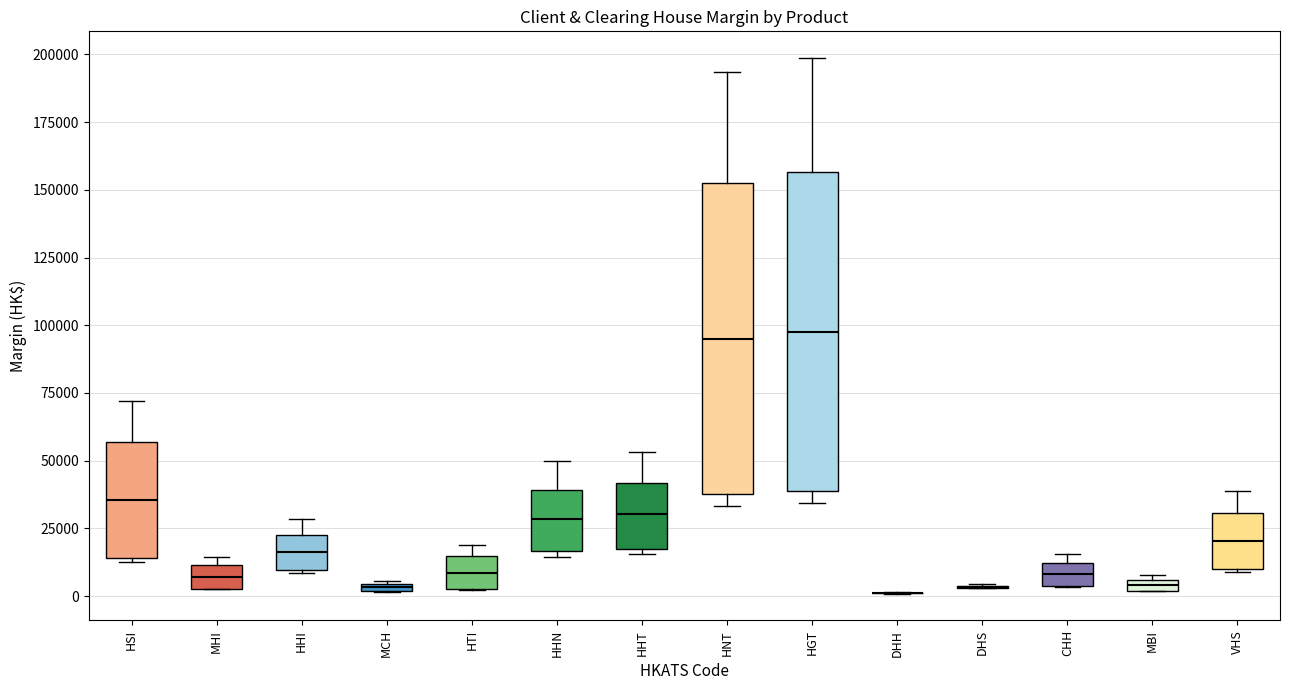

Where is the upper edge of the box for MCH on the y-axis? The values are not printed on the chart, so give them approximately, as read against the axis.

5000